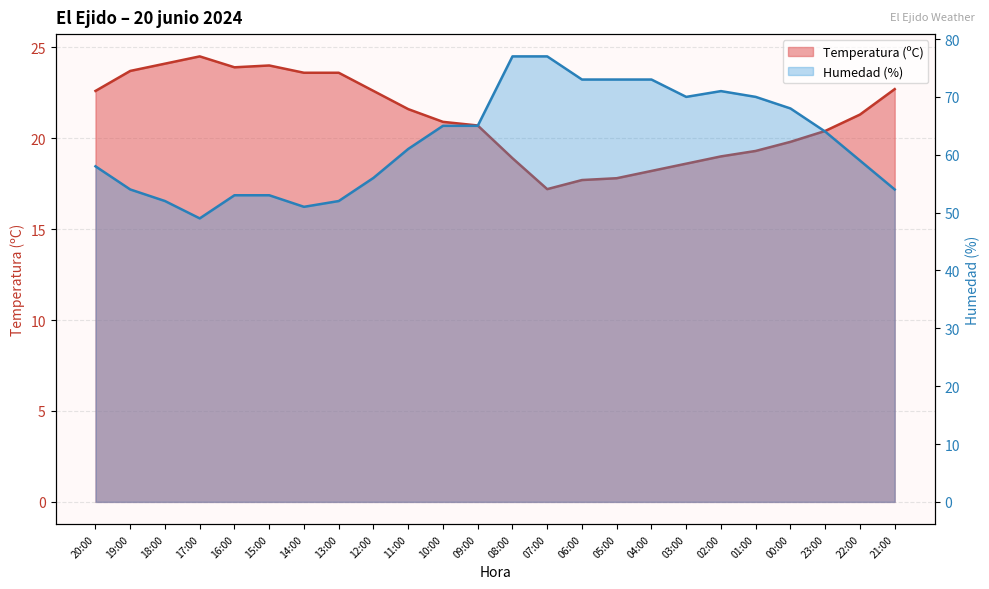

Does the chart display data point markers on the line(s)?

No